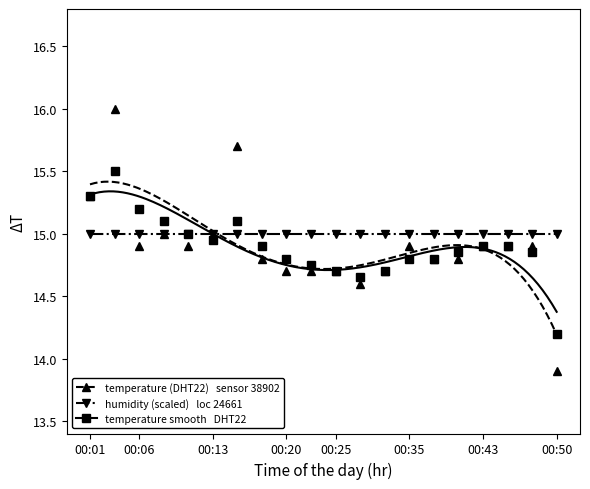

At how many categories does at least one series exceed 15?

5